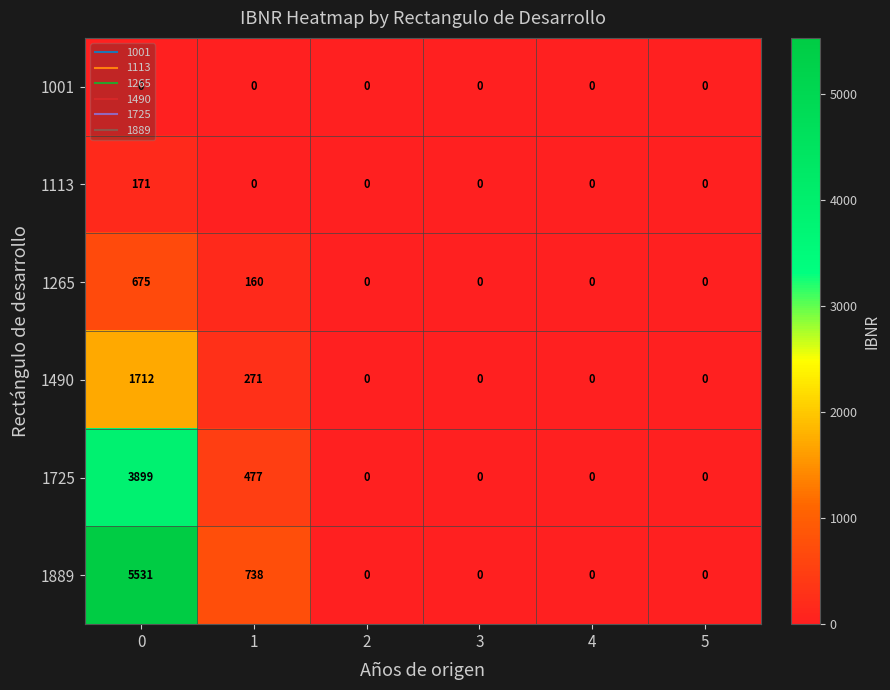

What is the maximum value for 1889?

5531